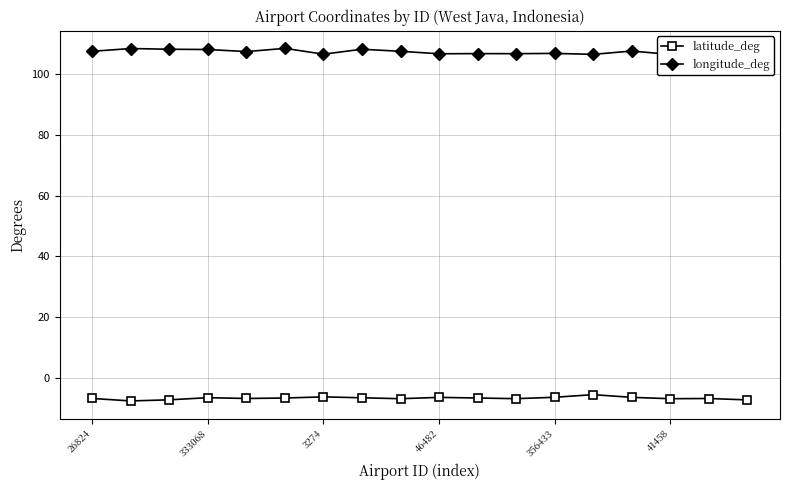

What is the total value across all series at 17?

99.1